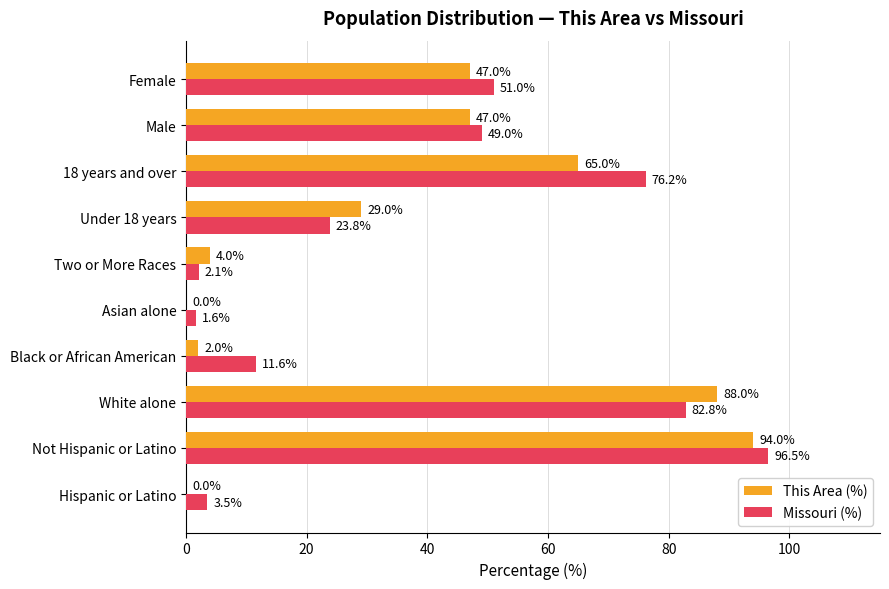

At which category does the chart reach its peak across all series?

Not Hispanic or Latino